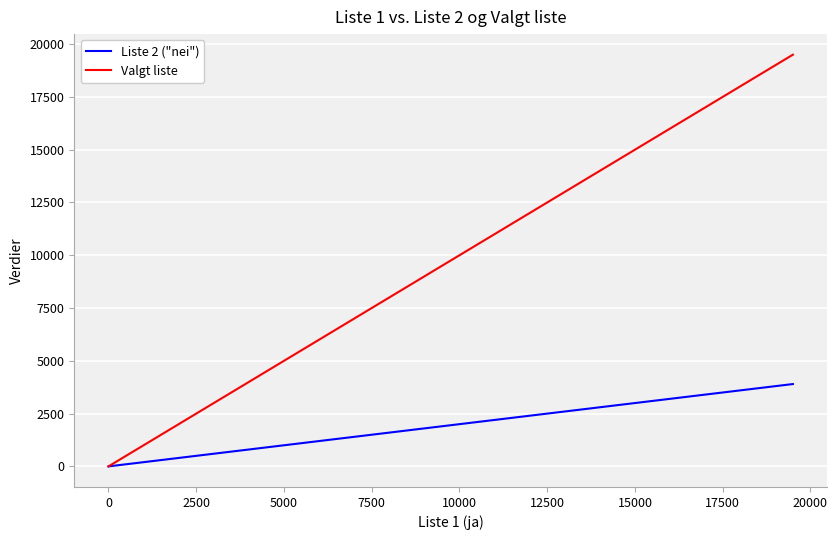

What is the greatest value displayed?

19500